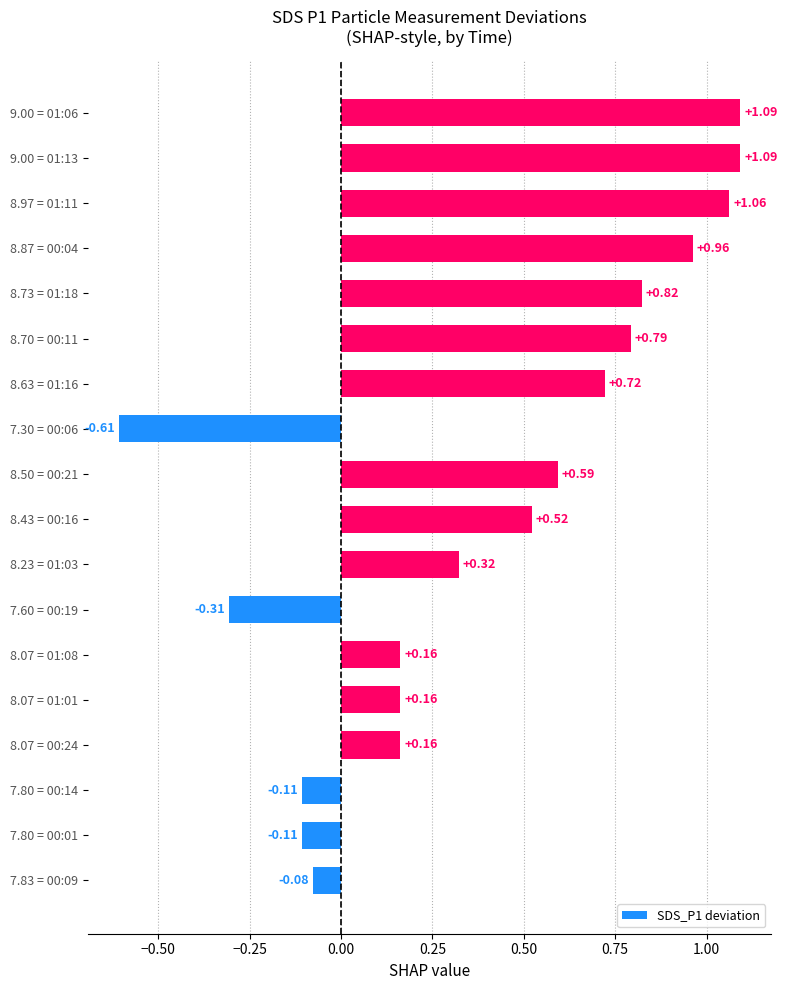

What is the difference between the maximum and minimum values?

1.7